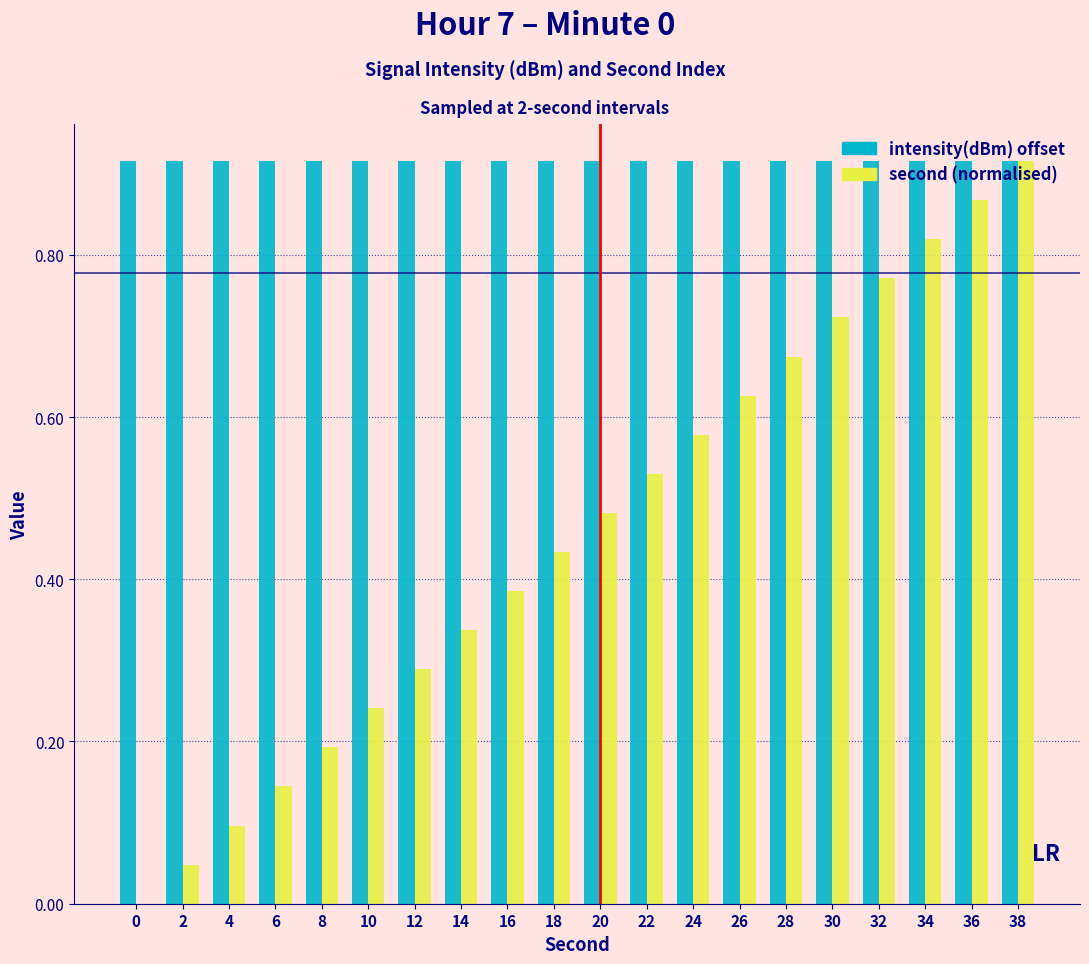

Count the number of categories in the chart.

20